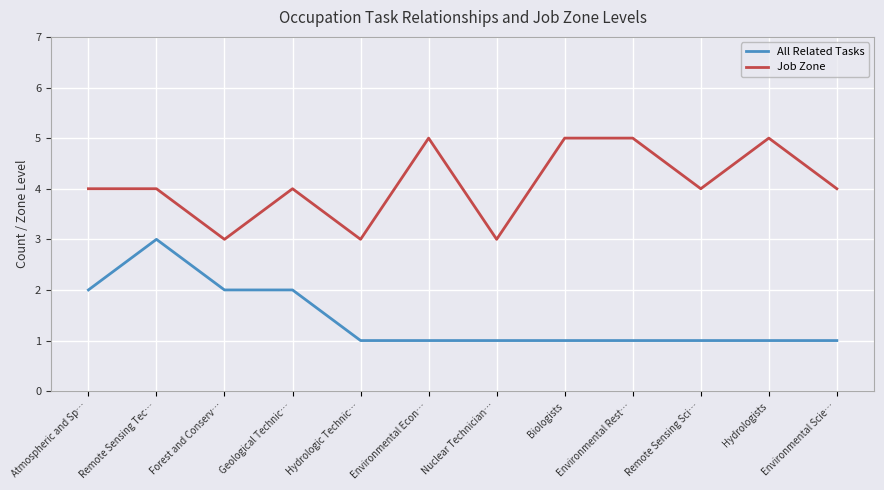

How many lines are shown in the chart?

2